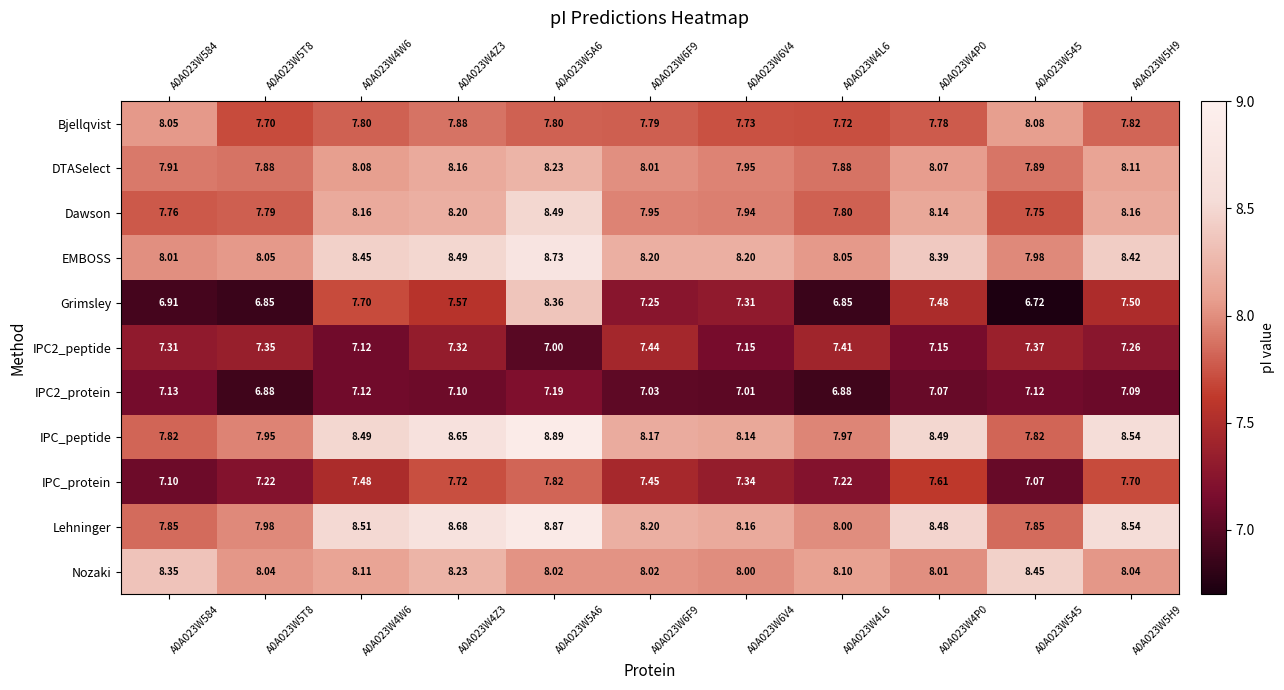

What is the spread (max minus min) of values at A0A023W4P0?

1.4